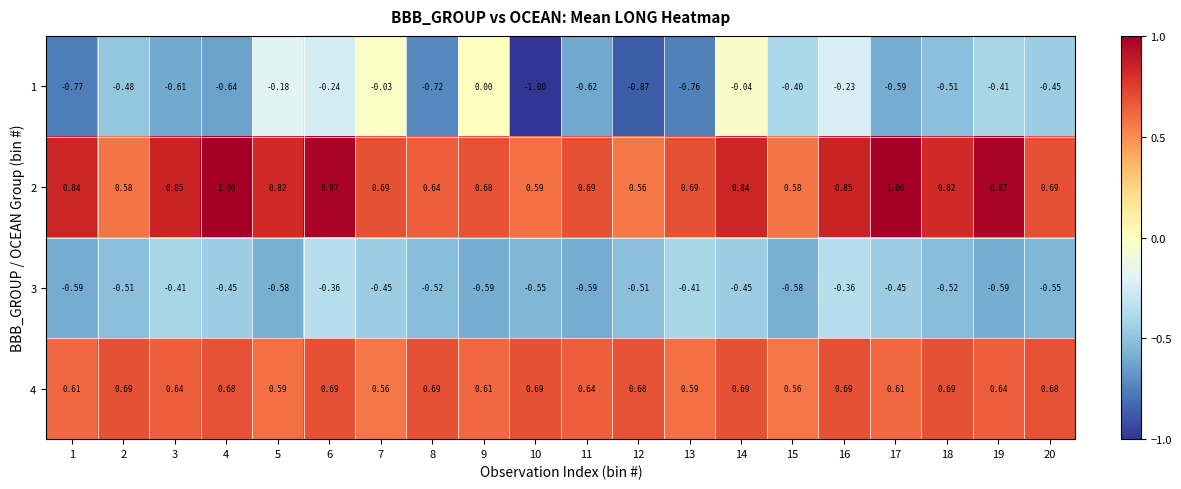

Is the value of 1 at 17 greater than the value of 2 at 4?

No